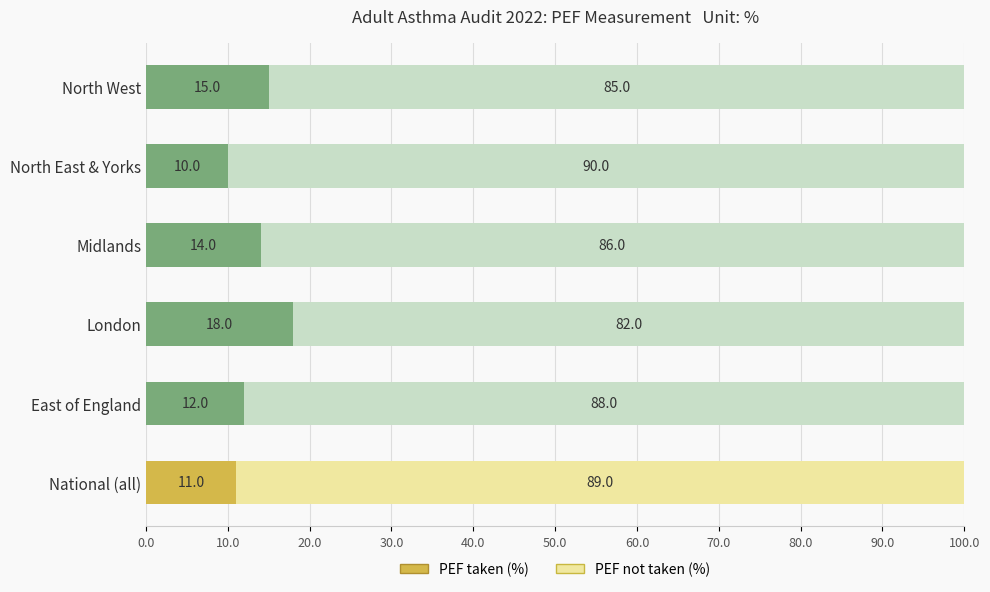

Which category has the lowest value in the PEF taken (%) series?

North East & Yorks